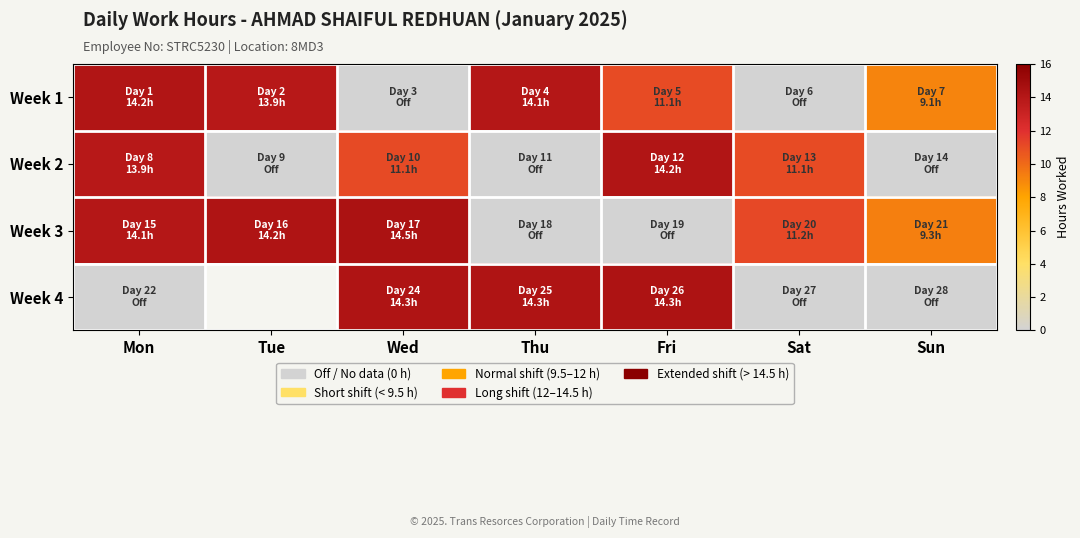

Rank the series by their maximum value, from highest to lowest.

Week 3, Week 4, Week 1, Week 2